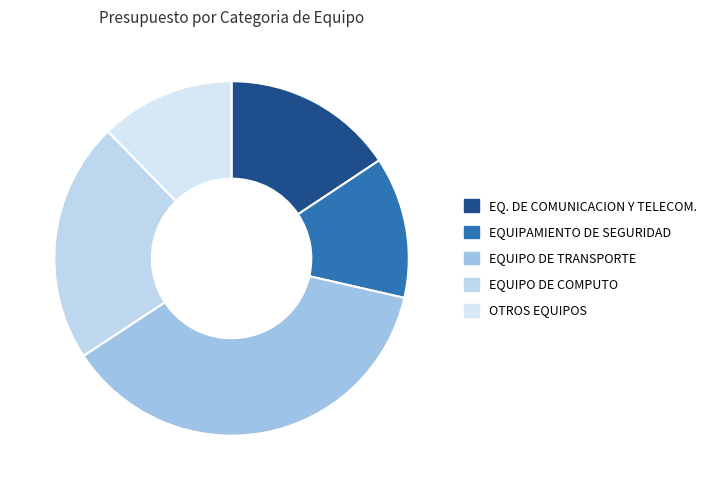

What is the smallest slice in the pie chart?

OTROS EQUIPOS